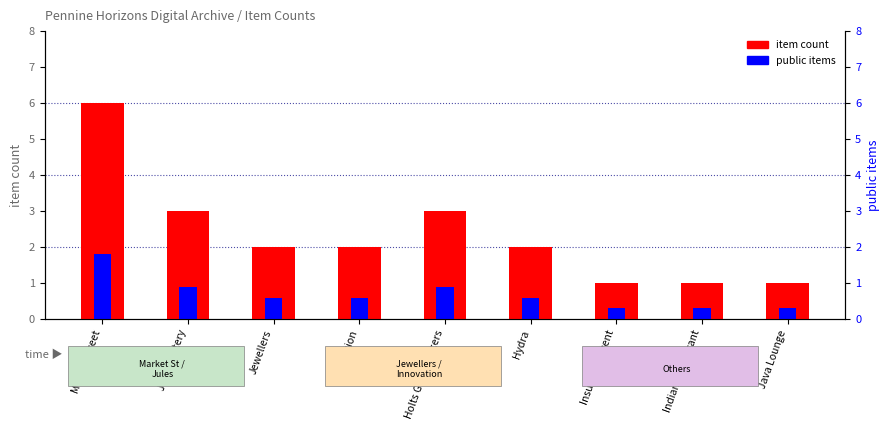

The value of public items at Innovation is 0.6. True or false?

True